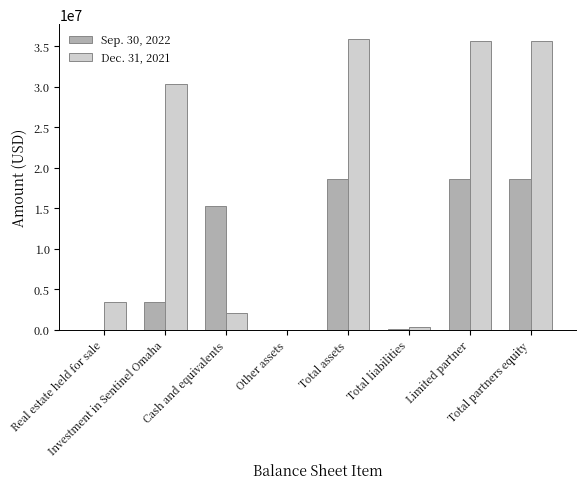

Which series has the largest total across all categories?

Dec. 31, 2021